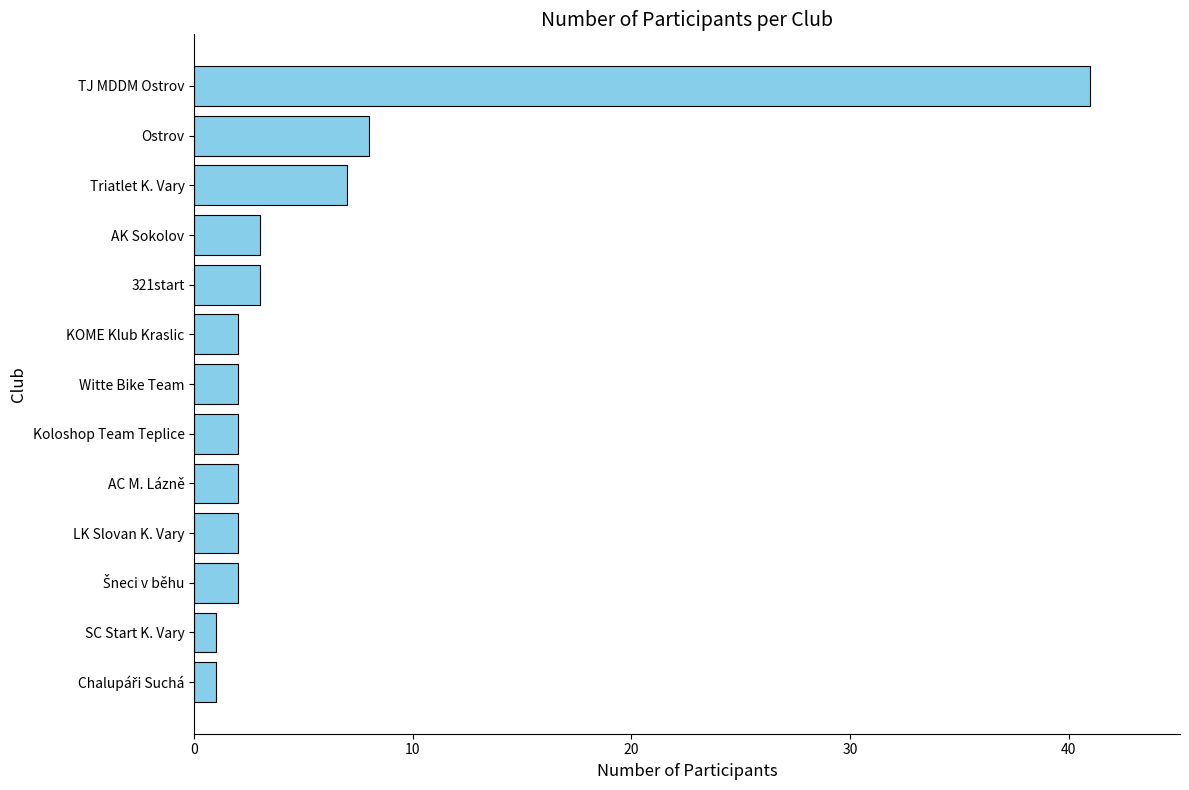

What is the minimum value shown in the chart?

1